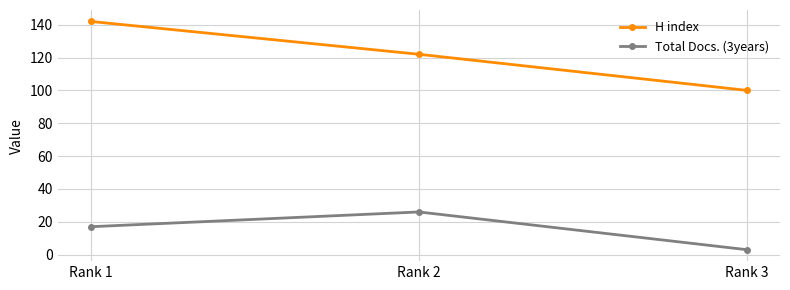

What is the difference between the Total Docs. (3years) values at Rank 1 and Rank 2?

9